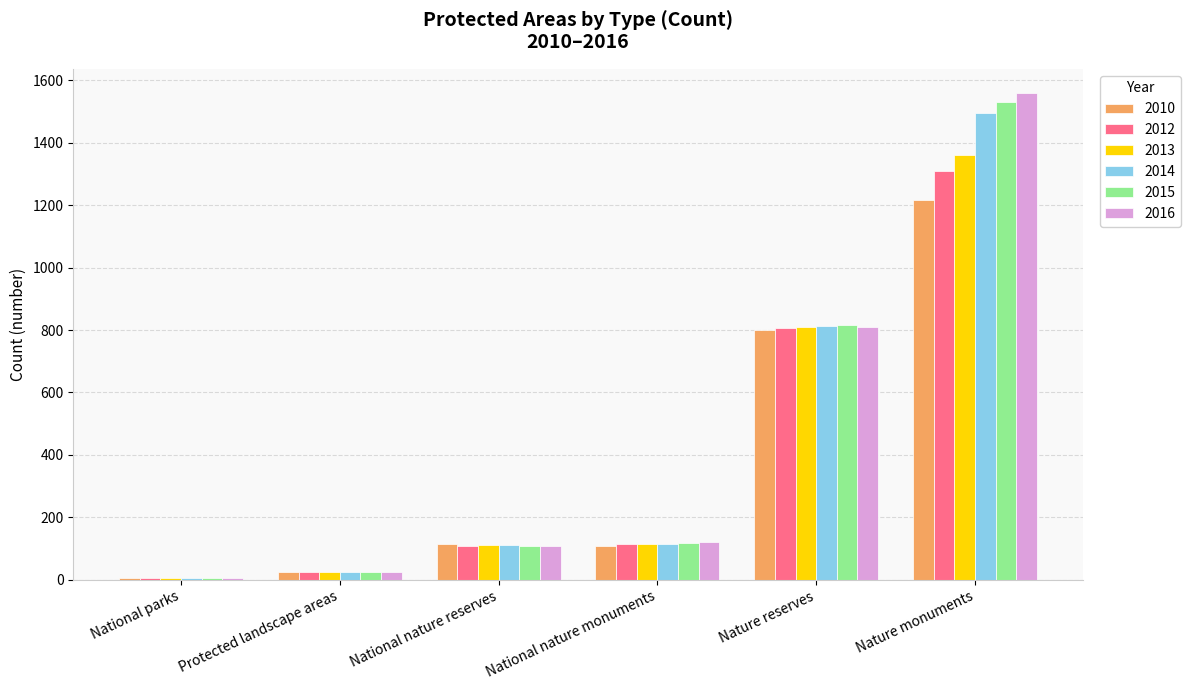

At which category is the sum across all series the highest?

Nature monuments